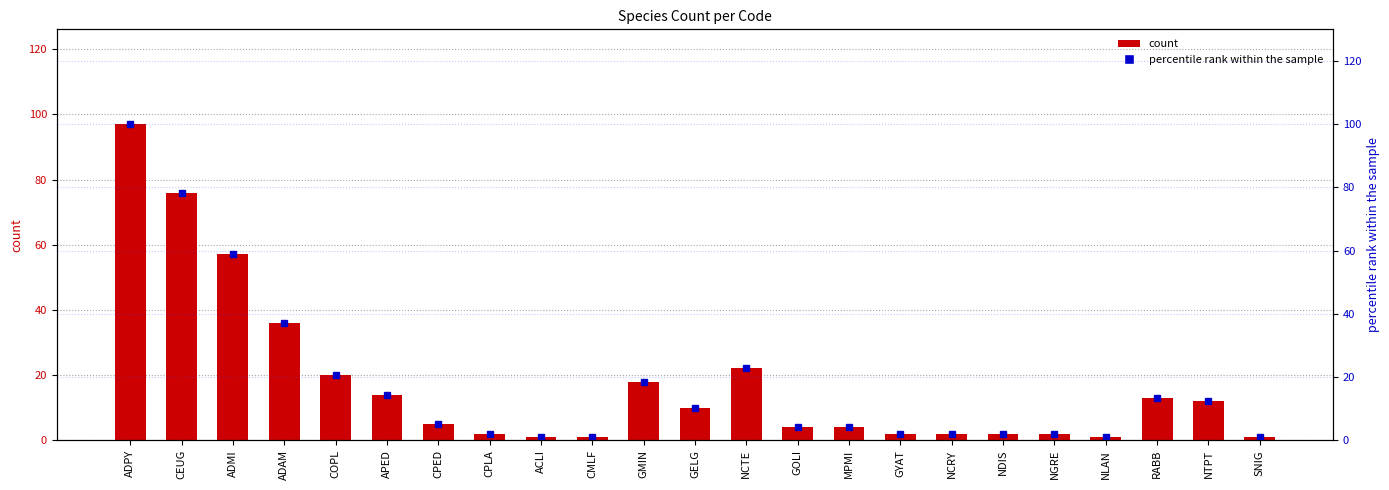

The value of percentile rank within the sample at ADAM is 12.9. True or false?

False